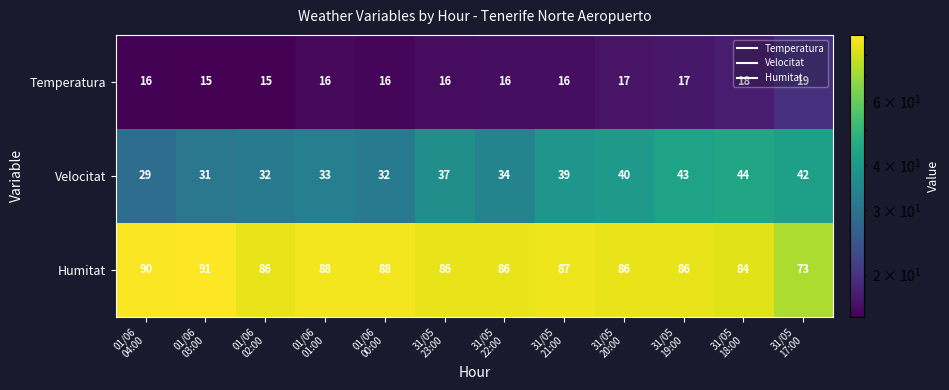

What is the average value of the Temperatura series?

16